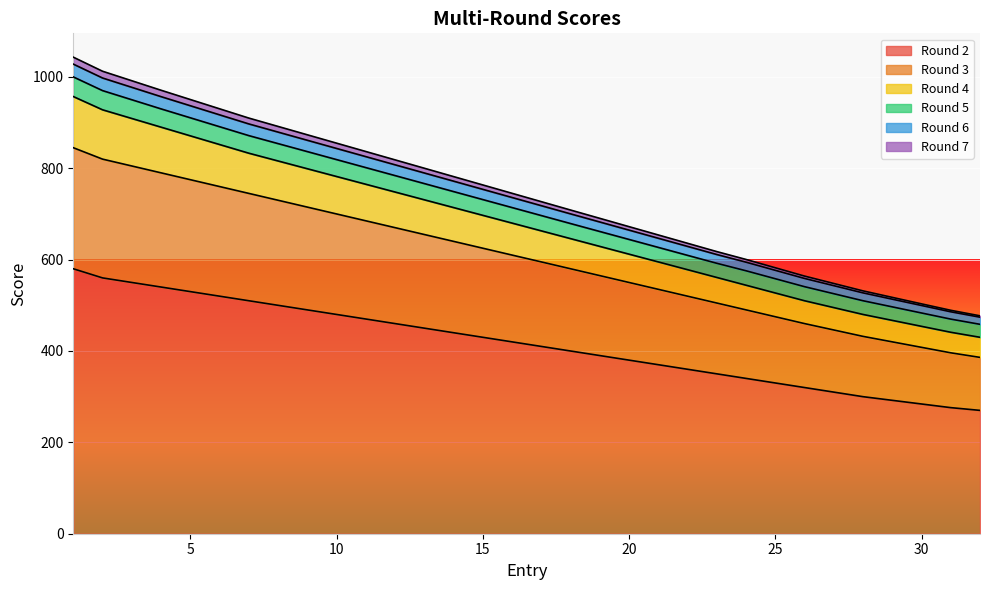

What is the lowest value of the Round 2 series?

270.0